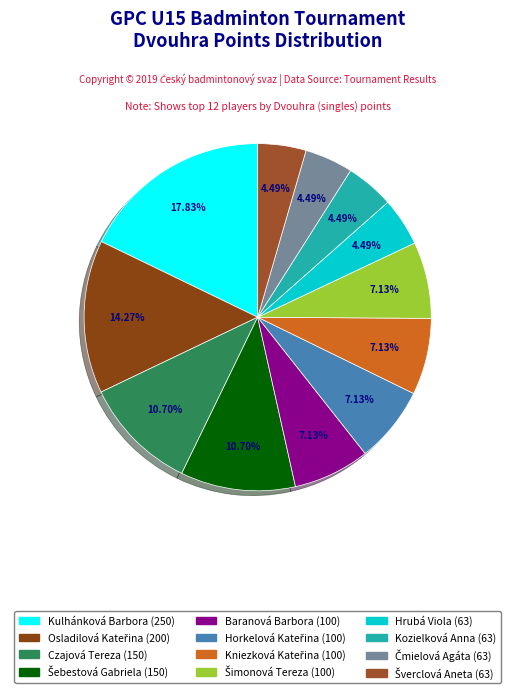

Is the sum of Čmielová Agáta and Kozielková Anna greater than half?

No